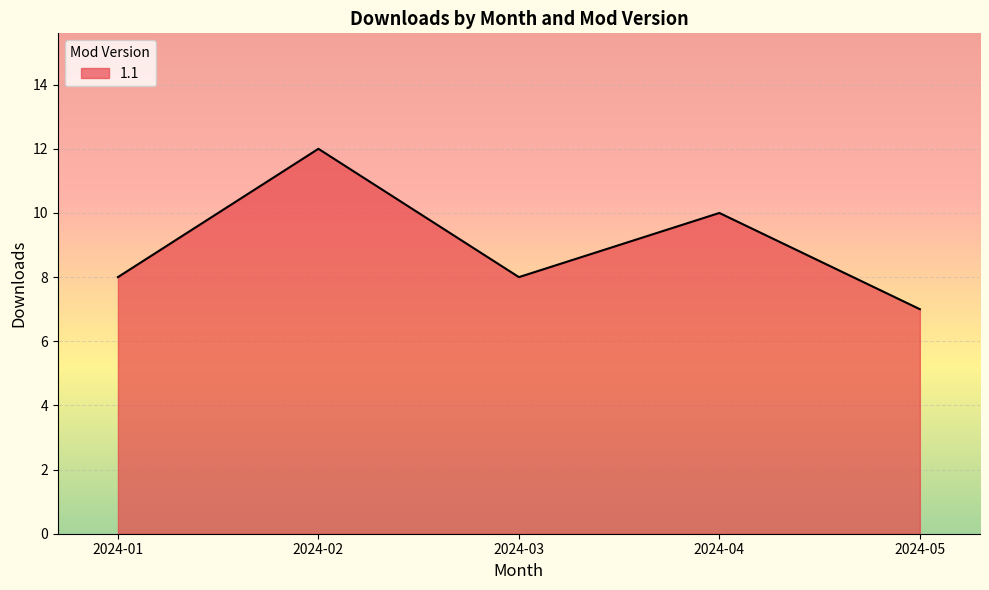

At which category does the data reach its first local valley?

2024-03